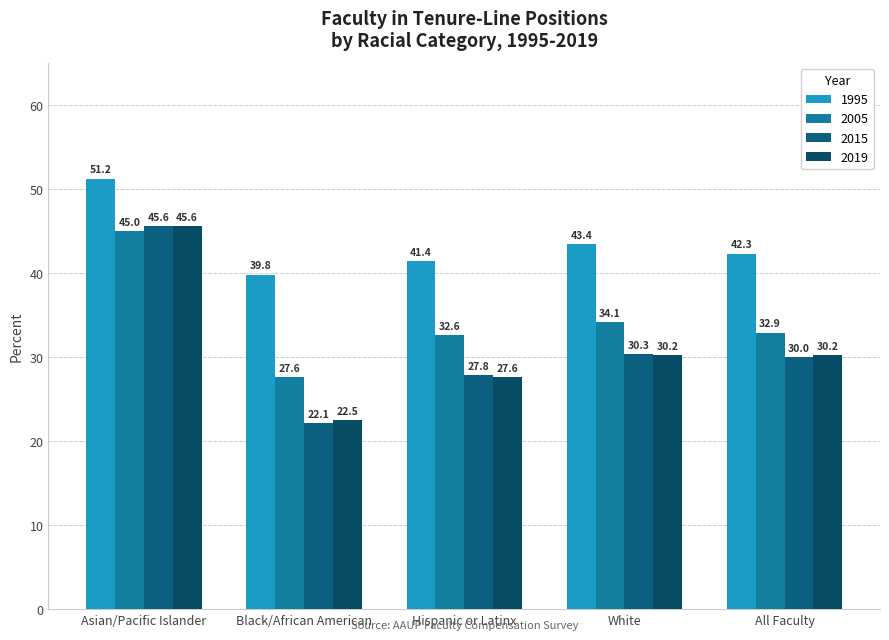

What is the value of the 2019 bar at the 5th from the left?

30.2